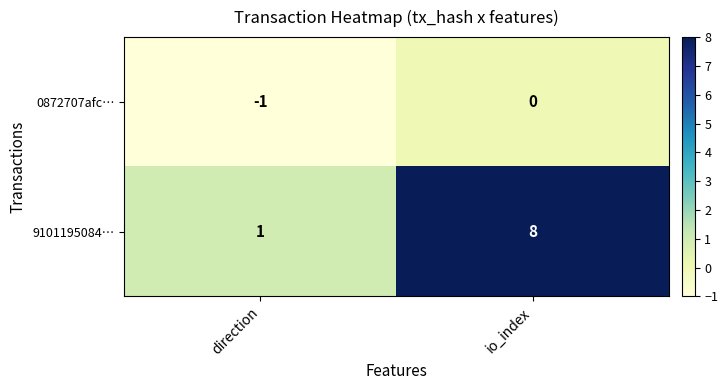

Which series has the largest range (max minus min)?

9101195084…